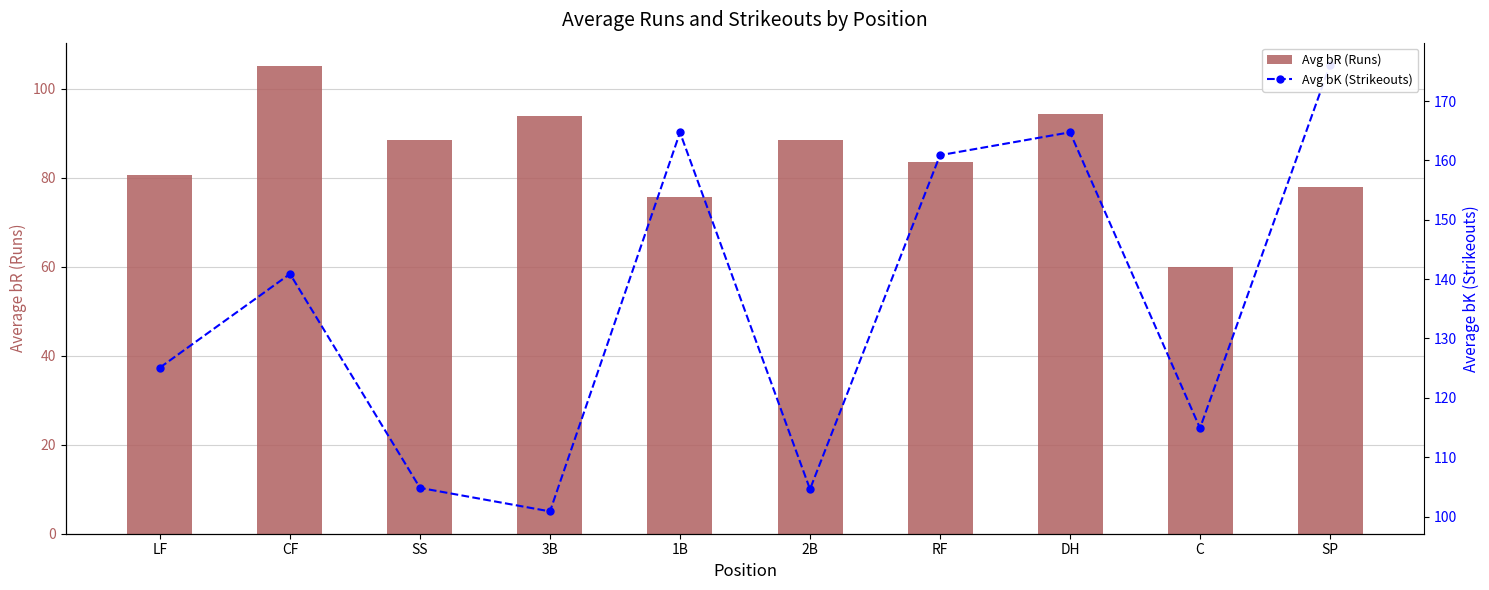

Read the Avg bR (Runs) value at SS.

88.5